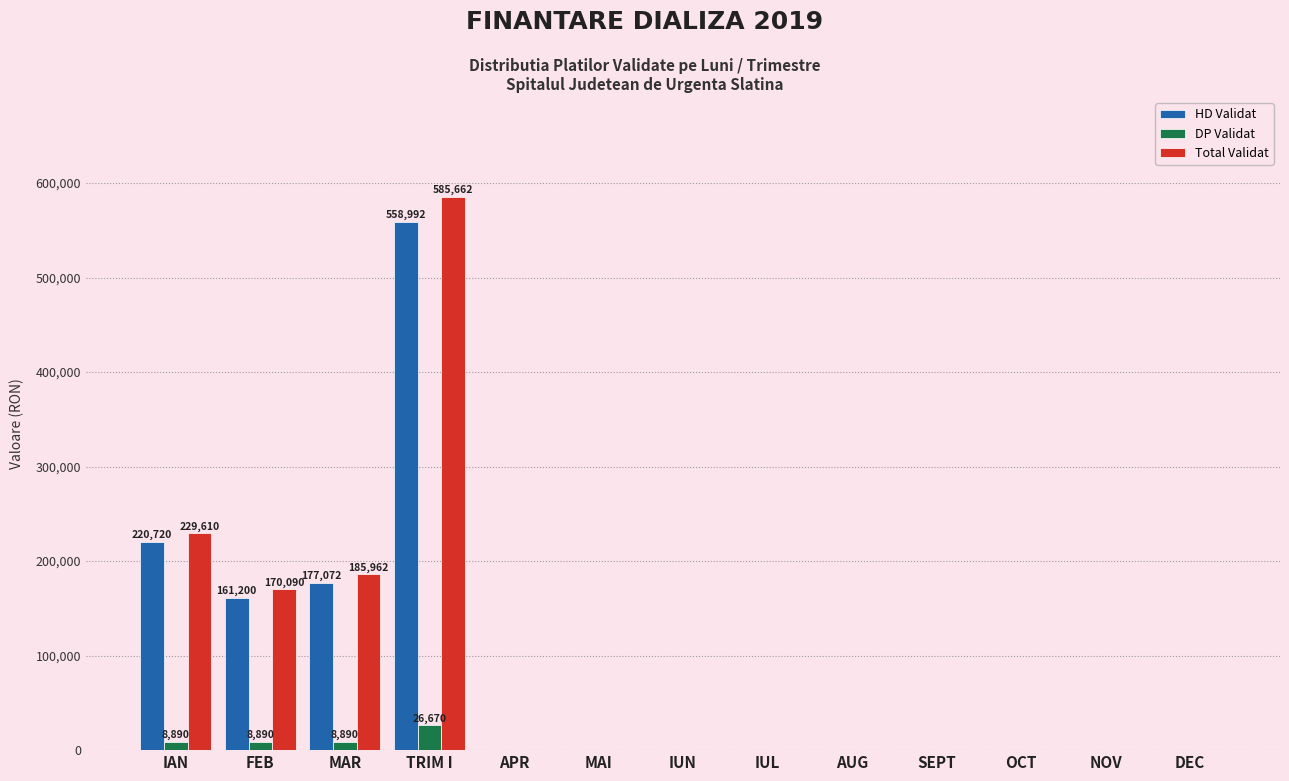

Which series changed the most between IAN and DEC?

Total Validat